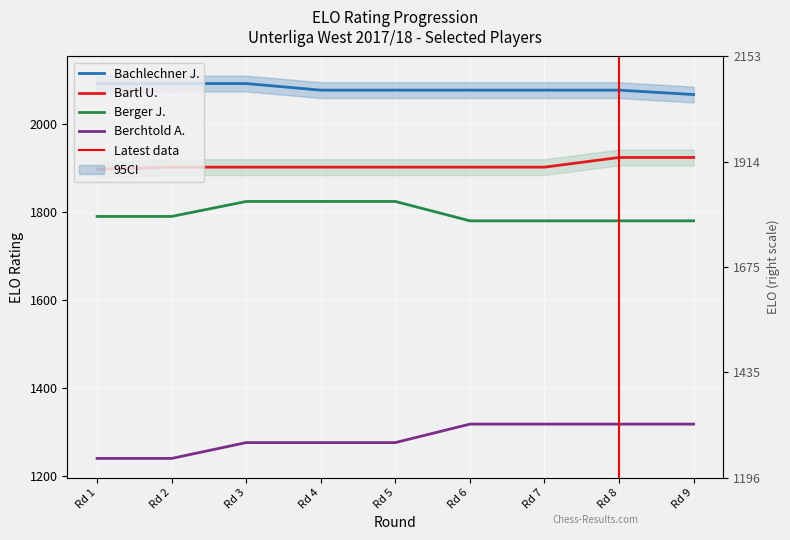

Count the number of categories in the chart.

9